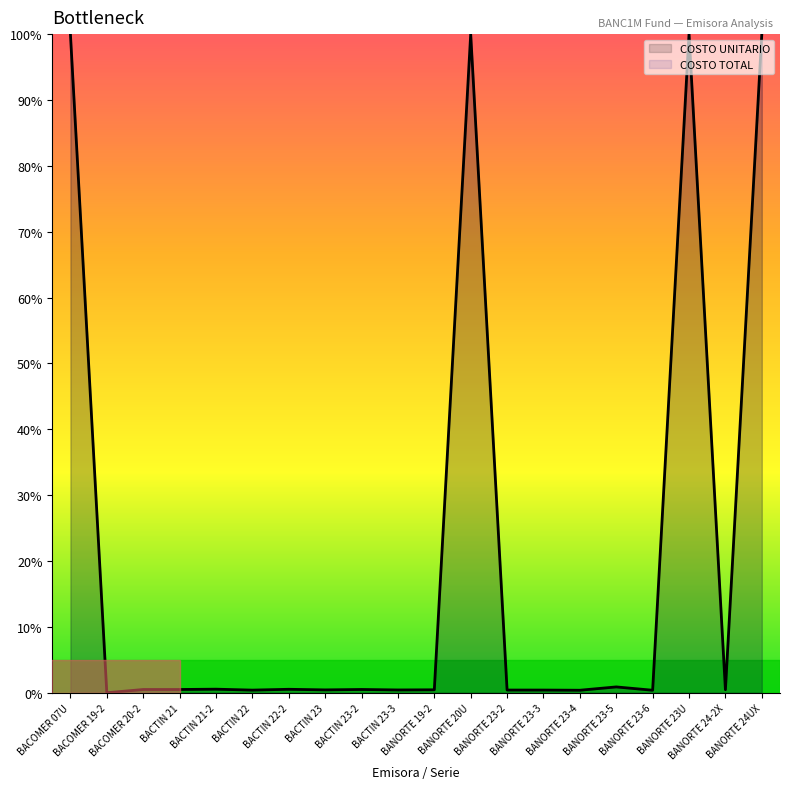

What is the difference between the maximum and minimum values?

100.0